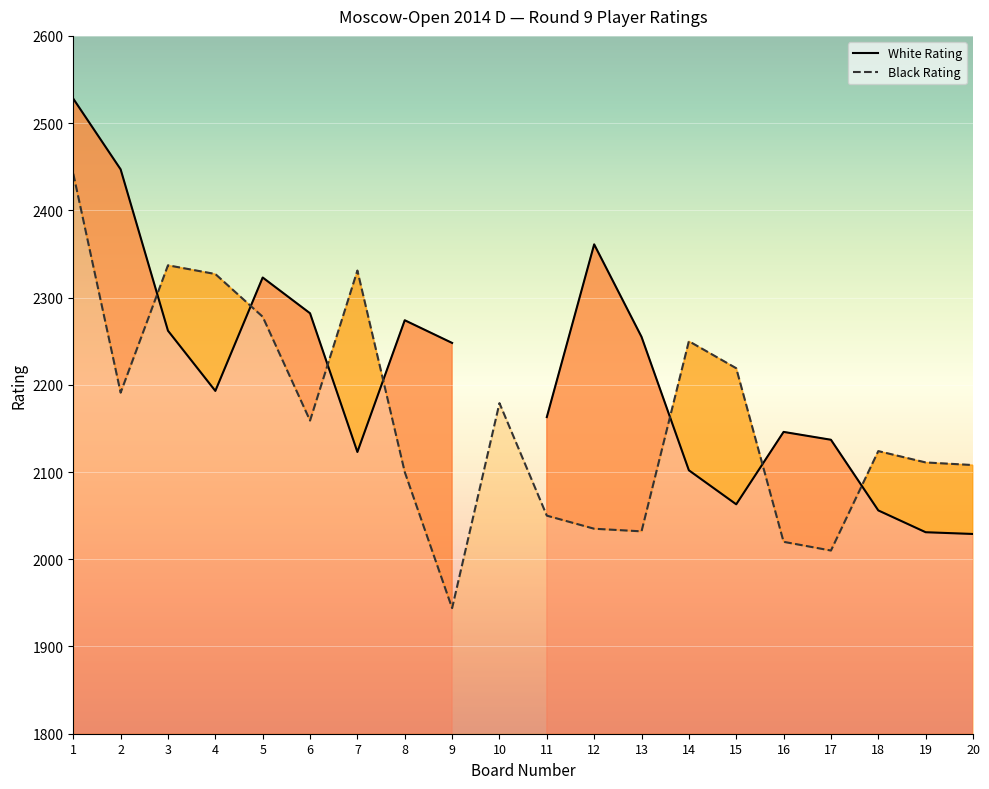

Which has a higher value, 10 or 16?

10